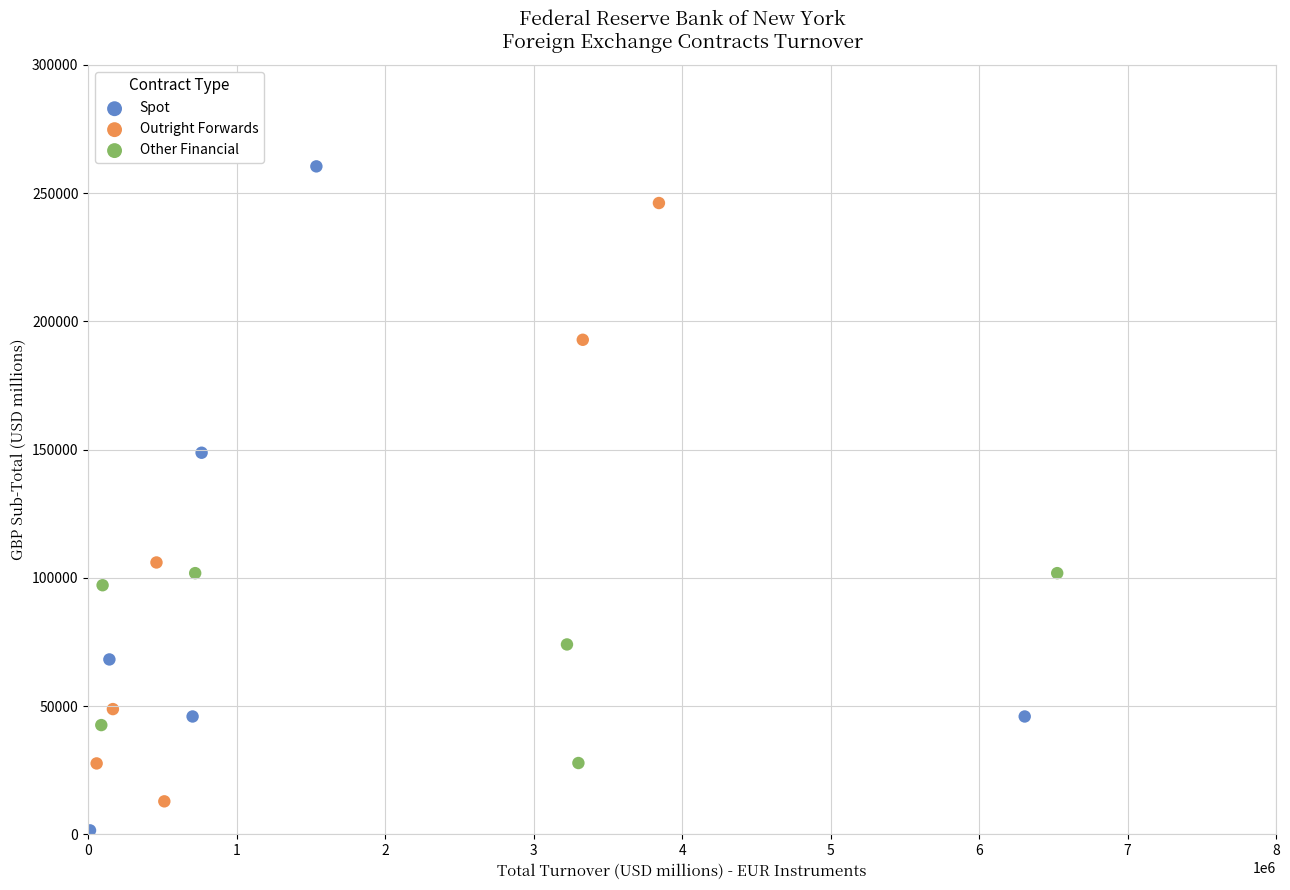

Which series has the largest Y range (max minus min)?

Spot